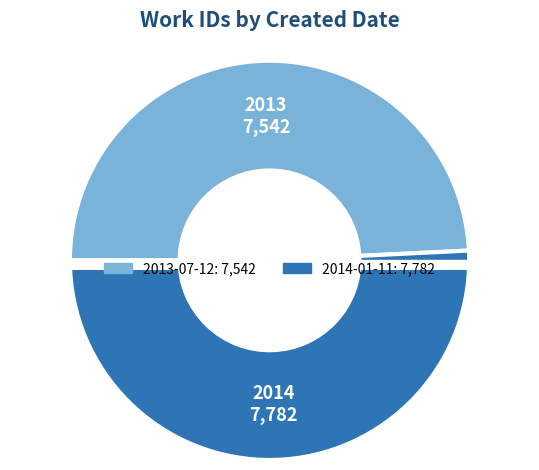

Is it true that 2013-07-12 is 37% of the pie?

False